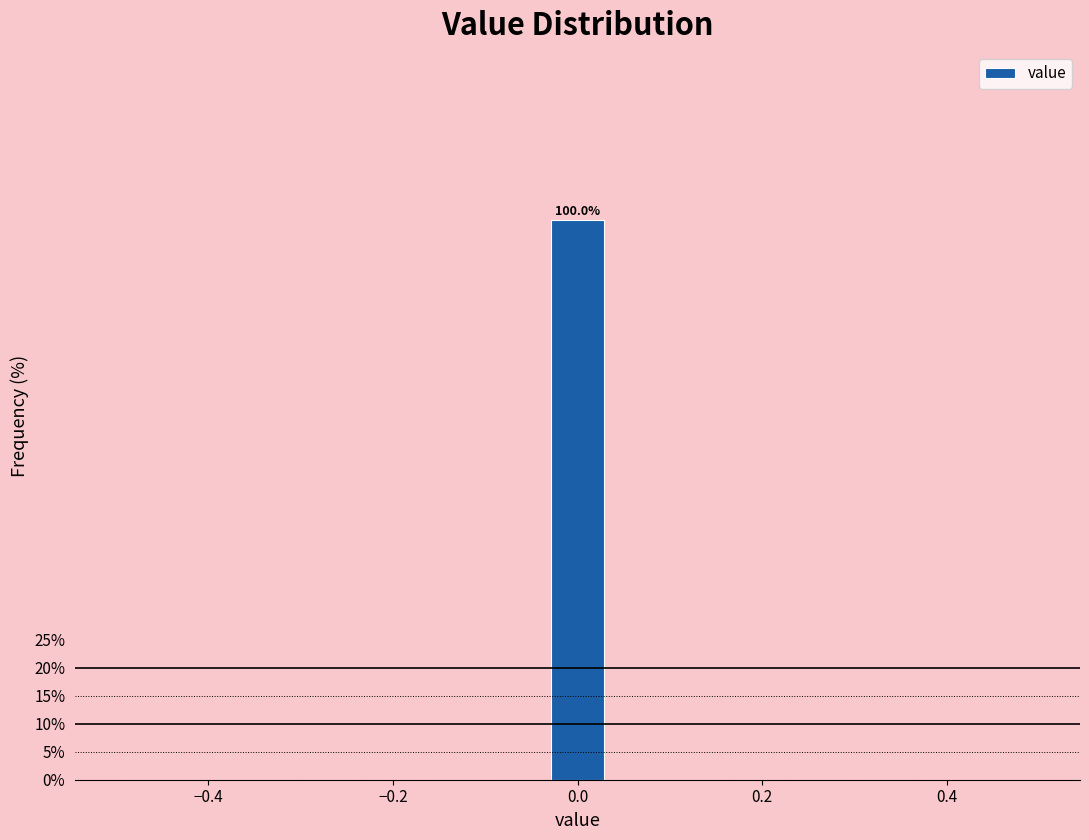

Read against the x-axis, roughly where is the centre of the tallest bar?

0.00